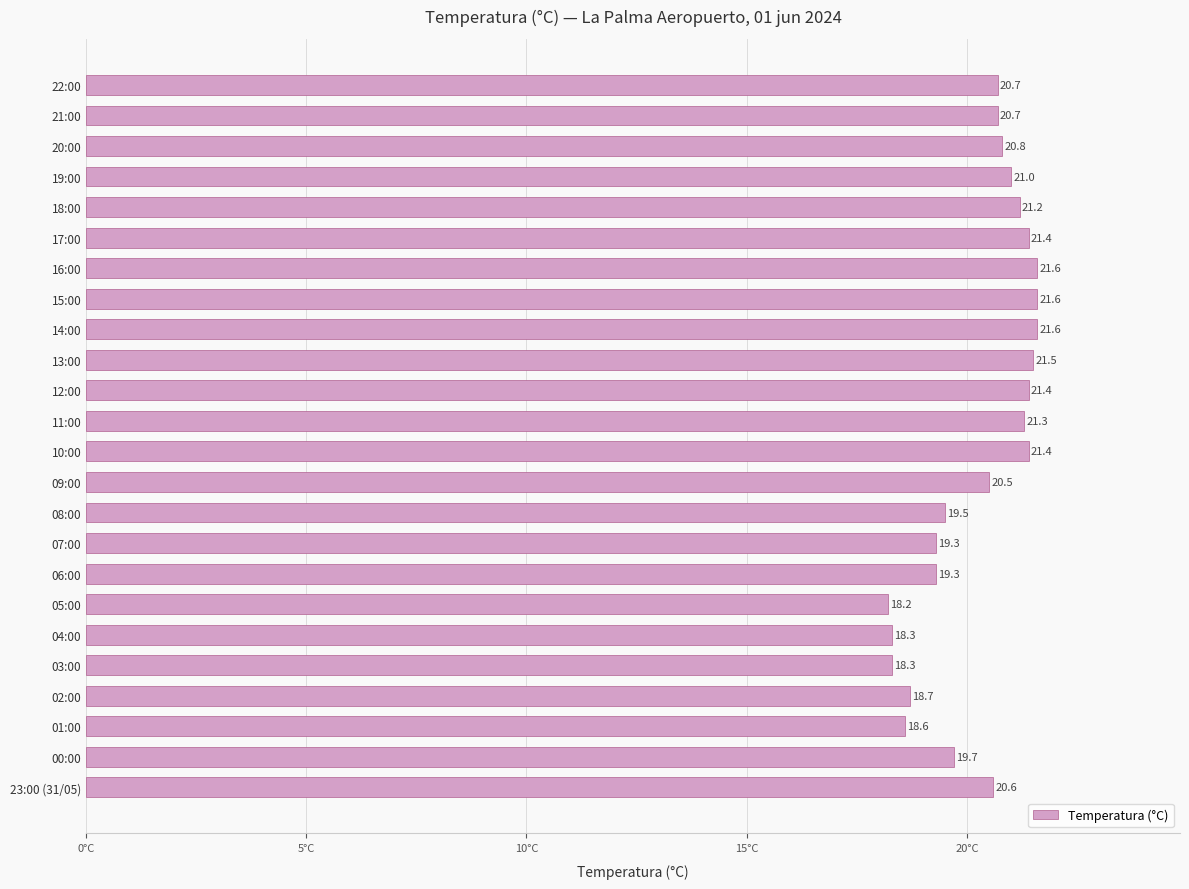

What is the change in value from 11:00 to 00:00?

-1.6